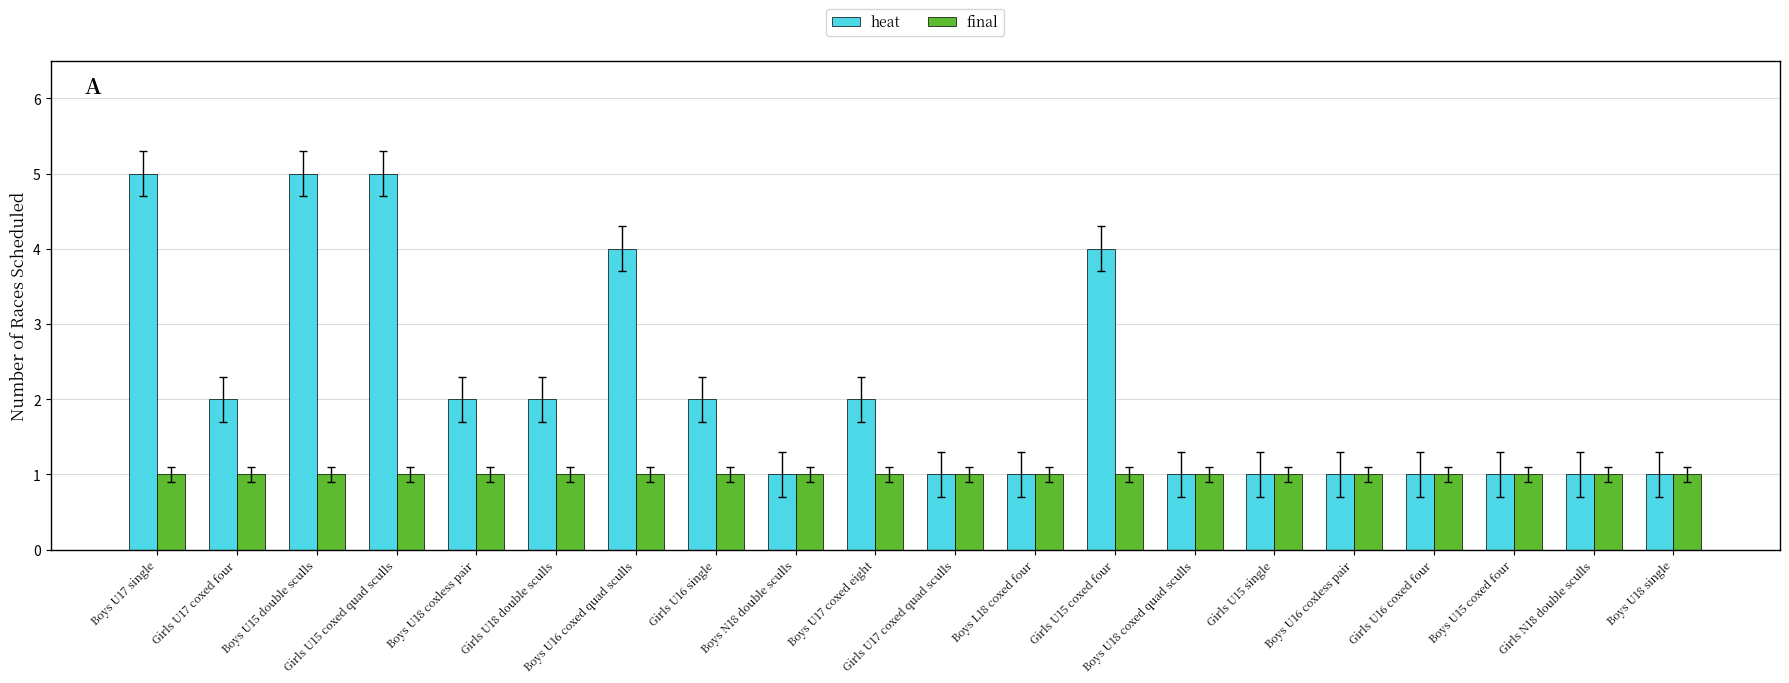

Count the number of data series in this chart.

2